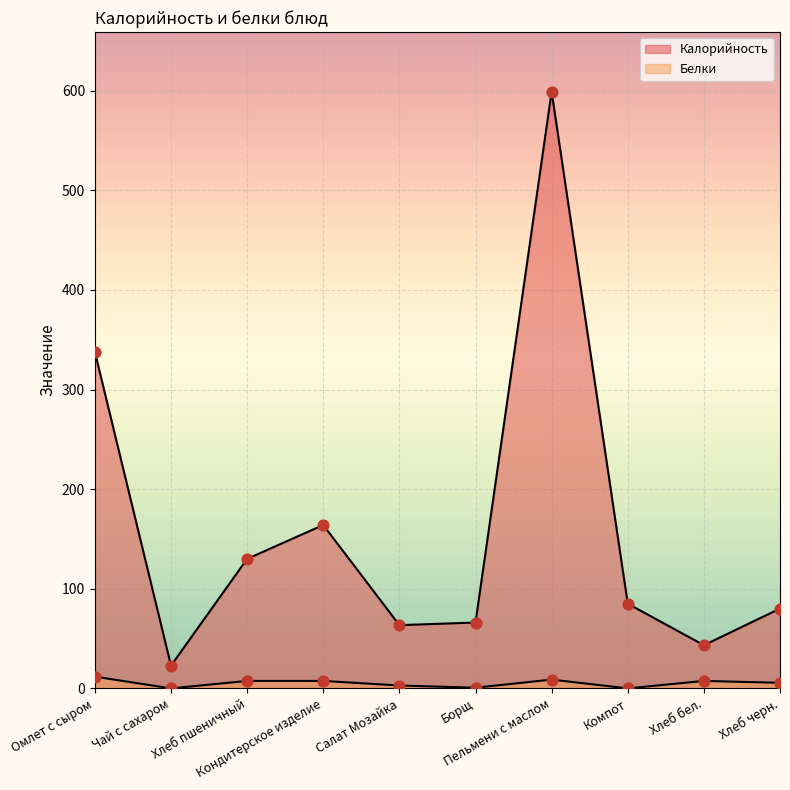

Which series reaches the minimum Y coordinate?

Белки